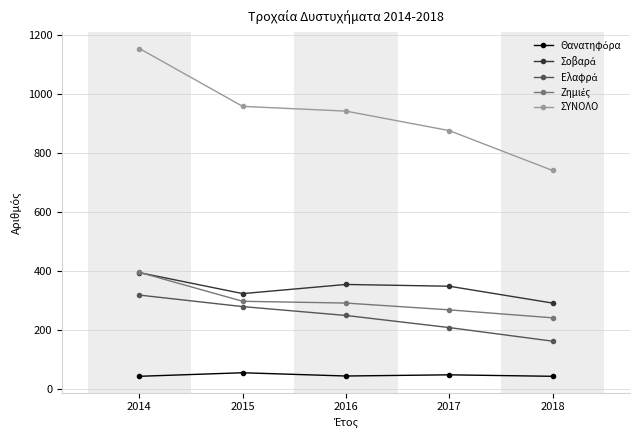

What is the greatest value displayed?

1154